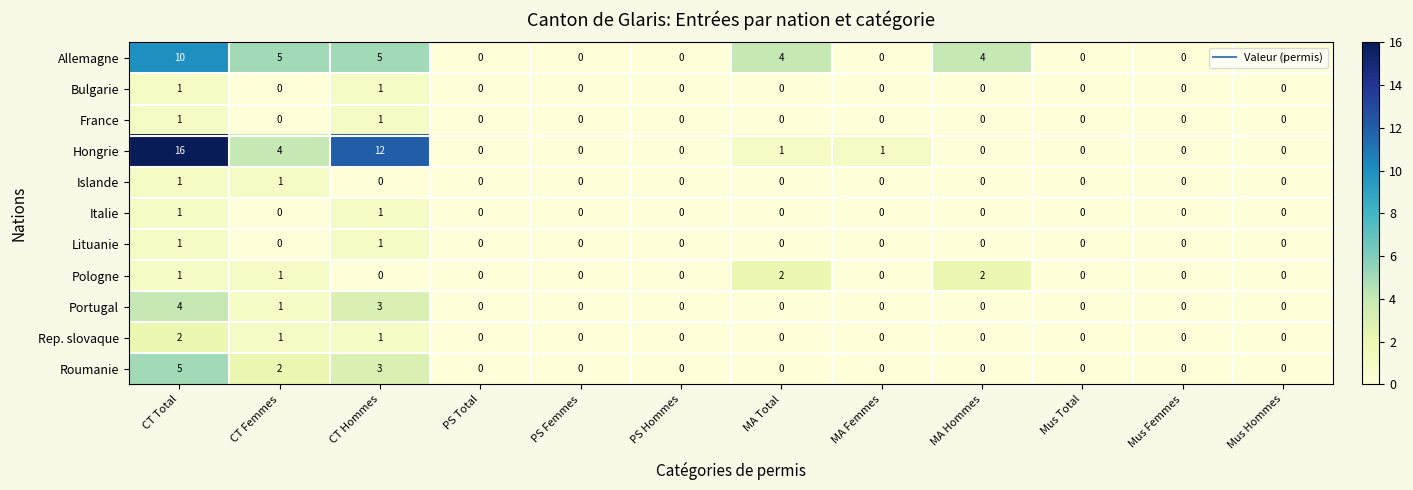

What is the sum of the Allemagne values at CT Femmes and Mus Total?

5